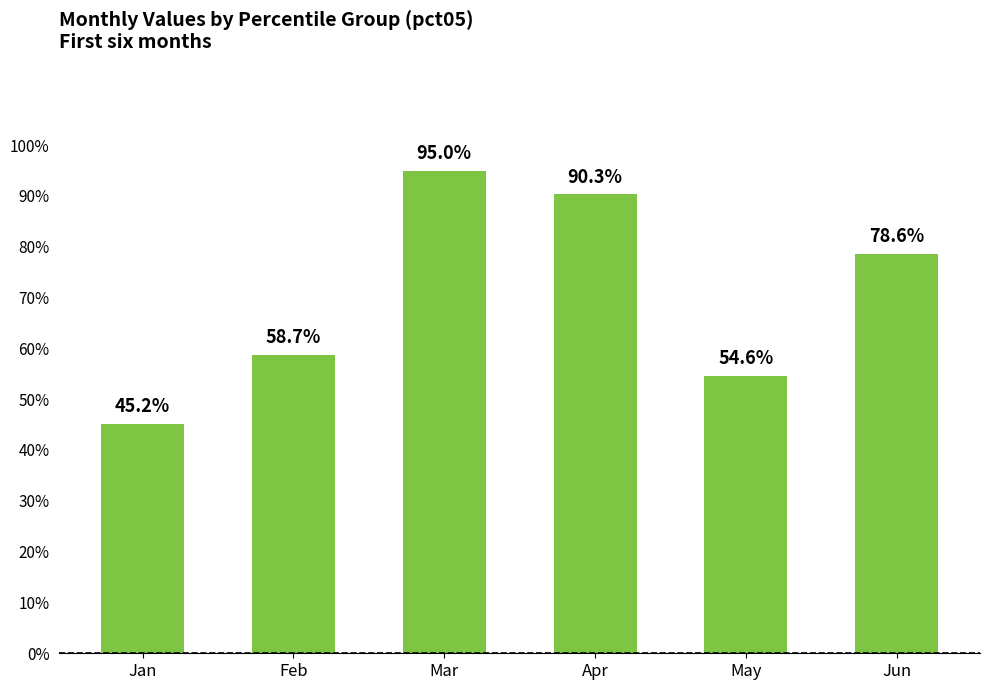

Are the bars horizontal?

No